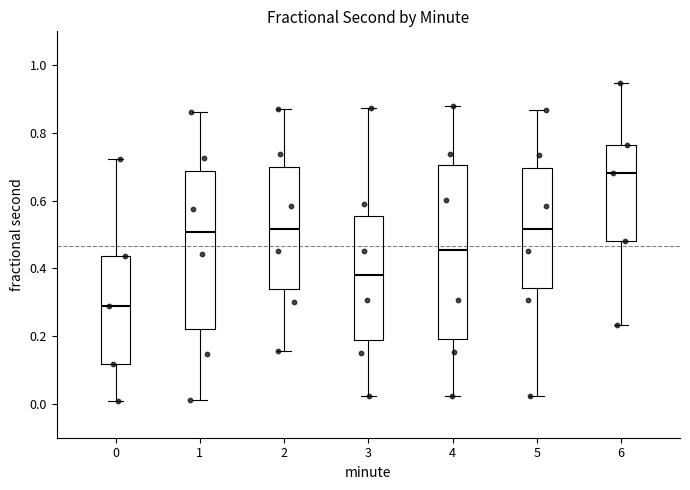

Where does the median line of the box at x = 1 sit on the y-axis? The values are not printed on the chart, so give them approximately, as read against the axis.

0.50